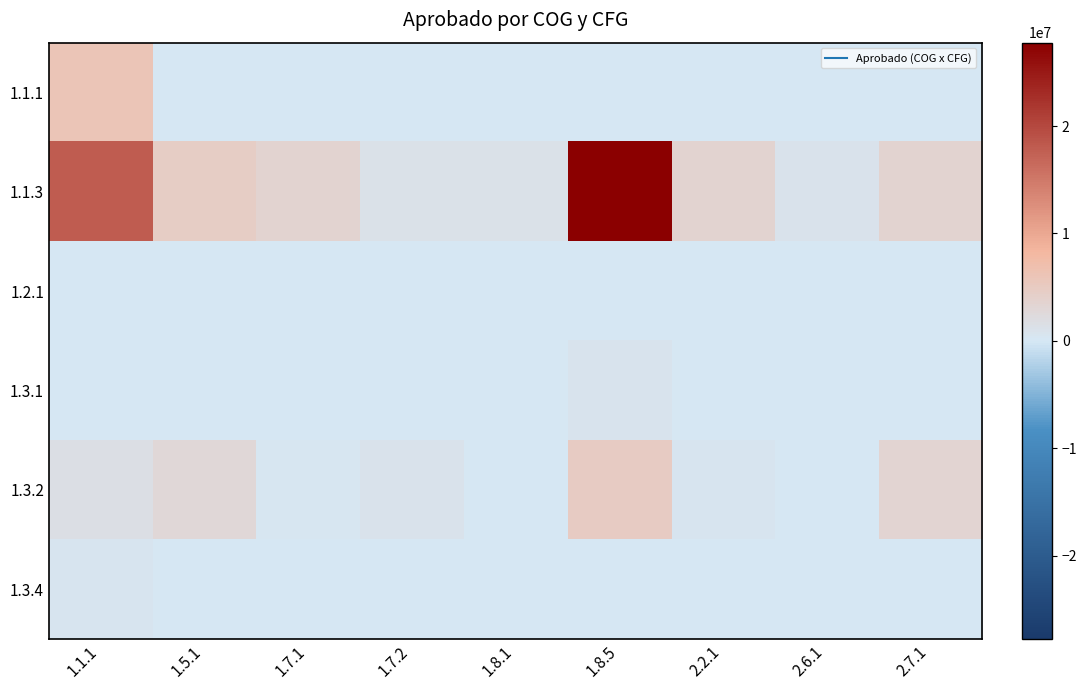

Reading right to left, what are all the values shown in this chart?

1.1.1: 2.7.1=0.0	2.6.1=0.0	2.2.1=0.0	1.8.5=0.0	1.8.1=0.0	1.7.2=0.0	1.7.1=0.0	1.5.1=0.0	1.1.1=5934458.0
1.1.3: 2.7.1=3659935.5	2.6.1=1006551.8	2.2.1=3670597.4	1.8.5=27775518.9	1.8.1=1136103.0	1.7.2=1297270.3	1.7.1=3596103.4	1.5.1=4762173.5	1.1.1=17969353.2
1.2.1: 2.7.1=0.0	2.6.1=0.0	2.2.1=0.0	1.8.5=0.0	1.8.1=0.0	1.7.2=0.0	1.7.1=0.0	1.5.1=102919.3	1.1.1=0.0
1.3.1: 2.7.1=10649.2	2.6.1=34204.0	2.2.1=120002.7	1.8.5=719967.8	1.8.1=16956.8	1.7.2=16120.0	1.7.1=0.0	1.5.1=142572.3	1.1.1=190445.3
1.3.2: 2.7.1=3386473.3	2.6.1=89589.2	2.2.1=517096.3	1.8.5=4866484.8	1.8.1=172198.3	1.7.2=870432.2	1.7.1=397469.6	1.5.1=2981106.5	1.1.1=1718365.0
1.3.4: 2.7.1=0.0	2.6.1=0.0	2.2.1=0.0	1.8.5=0.0	1.8.1=0.0	1.7.2=0.0	1.7.1=0.0	1.5.1=0.0	1.1.1=579085.8